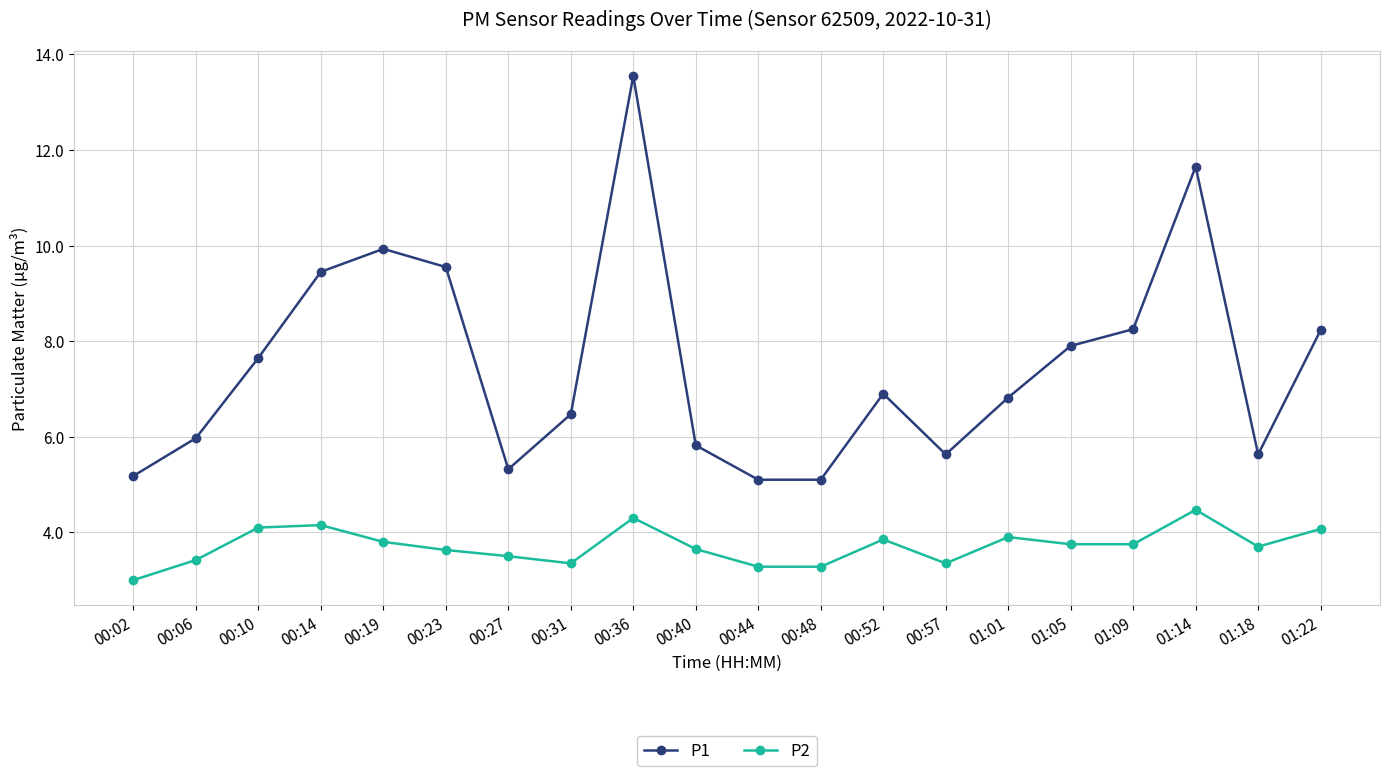

Is it true that P1 equals 7.2 at 00:48?

False